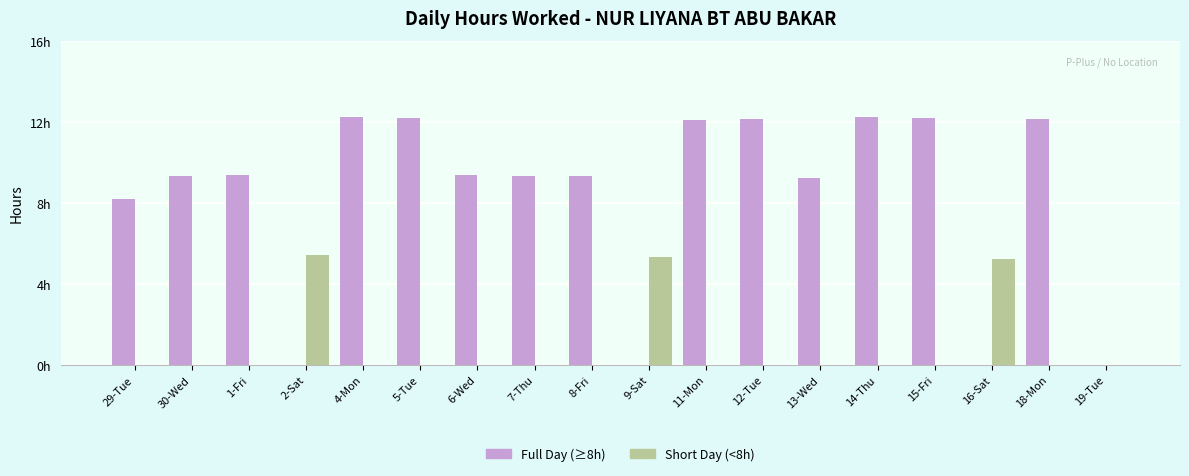

At which label is Full Day (≥8h) closest to 6?

29-Tue